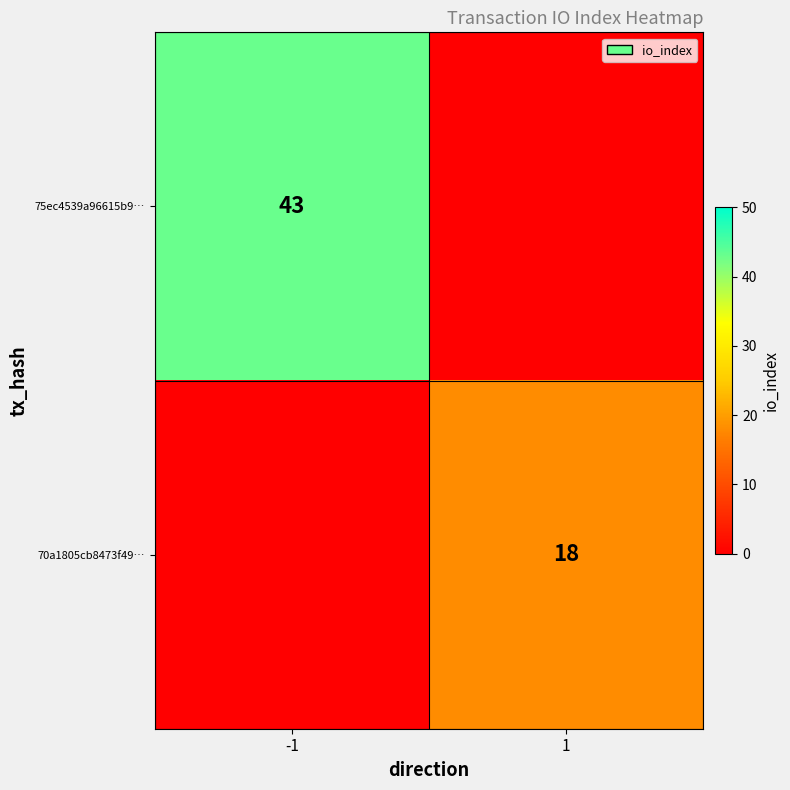

Is the value of 70a1805cb8473f49… at 1 greater than the value of 75ec4539a96615b9… at -1?

No